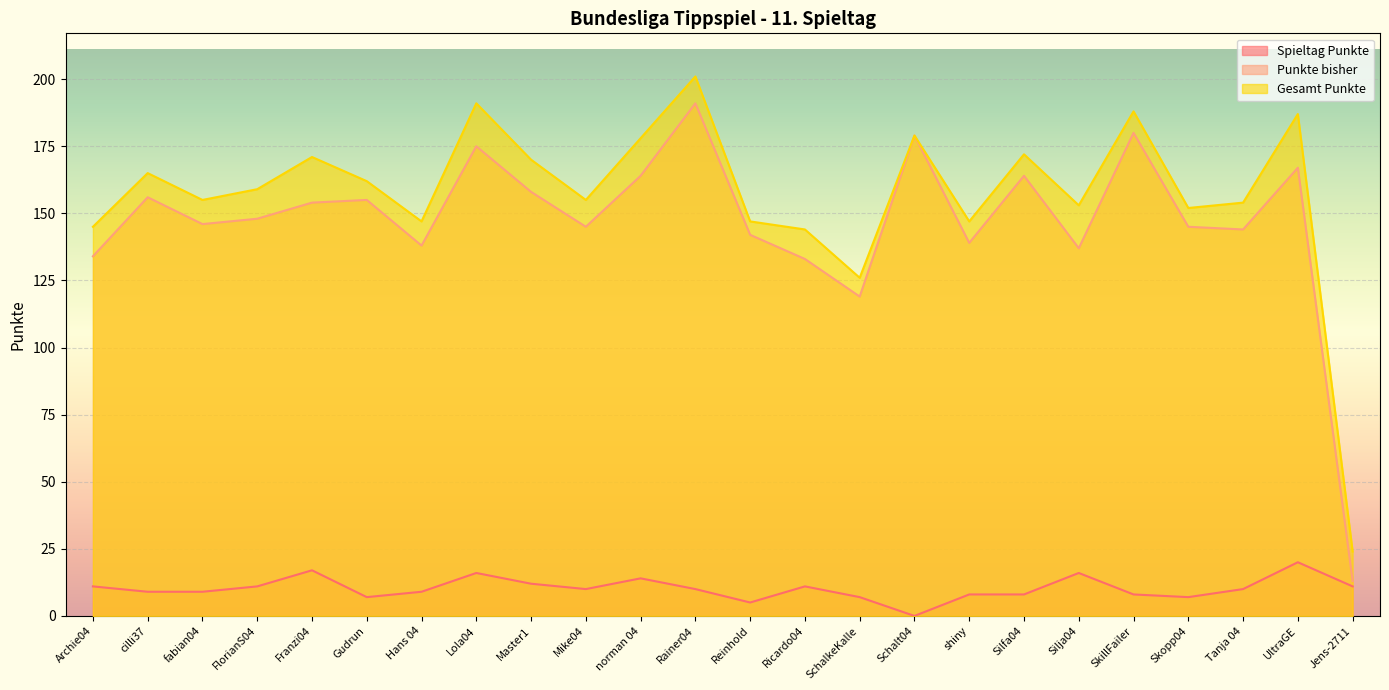

What is the value of the Gesamt Punkte point at the 24th from the left?

24